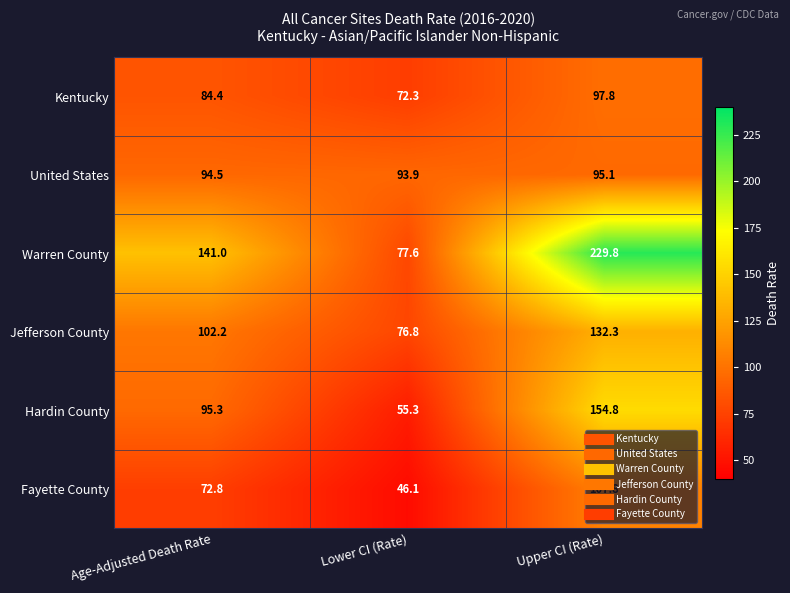

At which category does the chart reach its minimum across all series?

Lower CI (Rate)